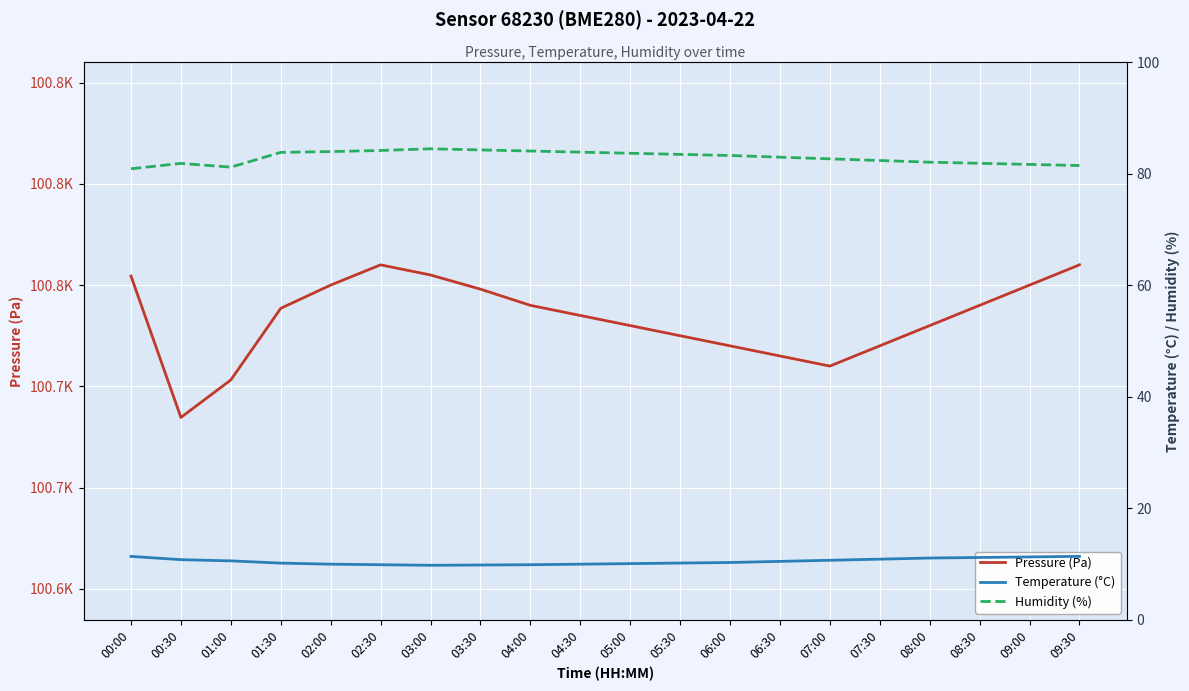

List the labels in order of Humidity (%) value, smallest first.

00:00, 01:00, 09:30, 09:00, 00:30, 08:30, 08:00, 07:30, 07:00, 06:30, 06:00, 05:30, 05:00, 01:30, 04:30, 02:00, 04:00, 02:30, 03:30, 03:00